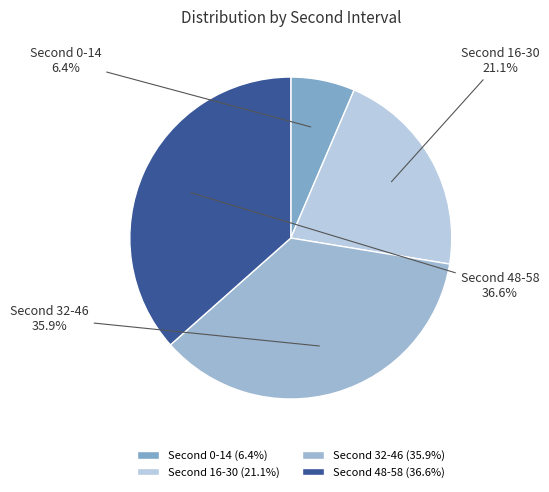

To the nearest percent, what is the difference between the largest and smallest slice percentages?

30%